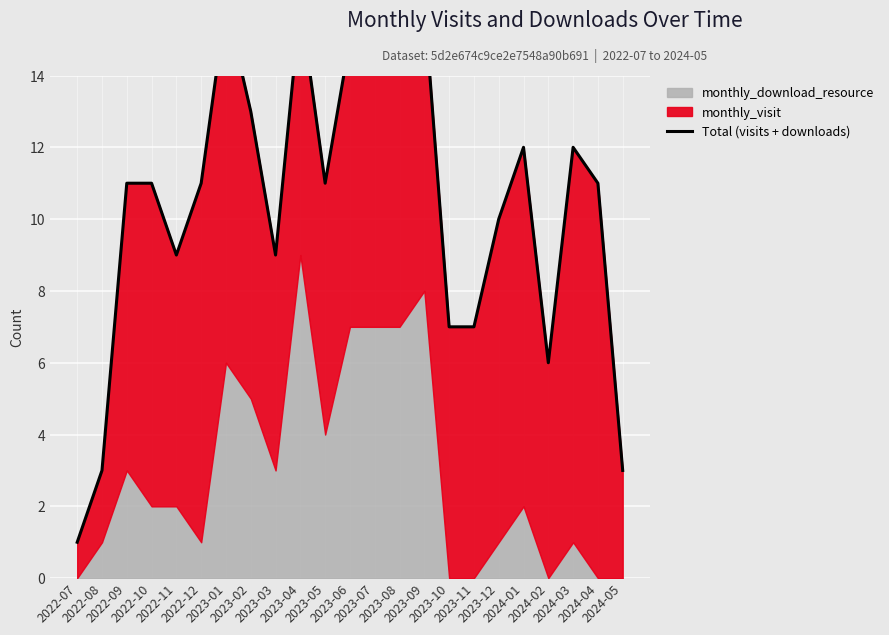

How many interior local valleys (lower than both neighbors) does the data have?

4